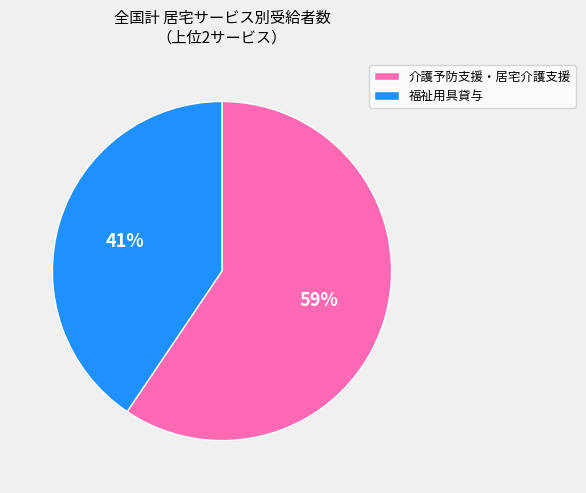

Which slice is the largest?

介護予防支援・居宅介護支援